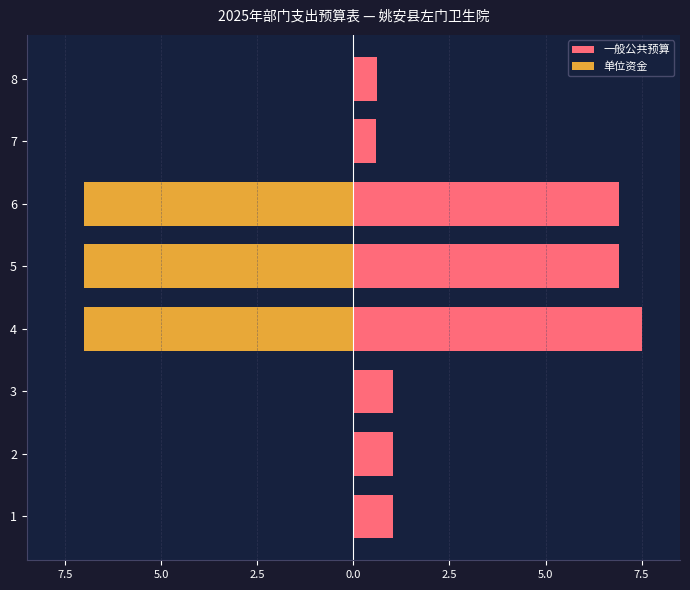

What is the difference between the highest and lowest values at 4?

14.5